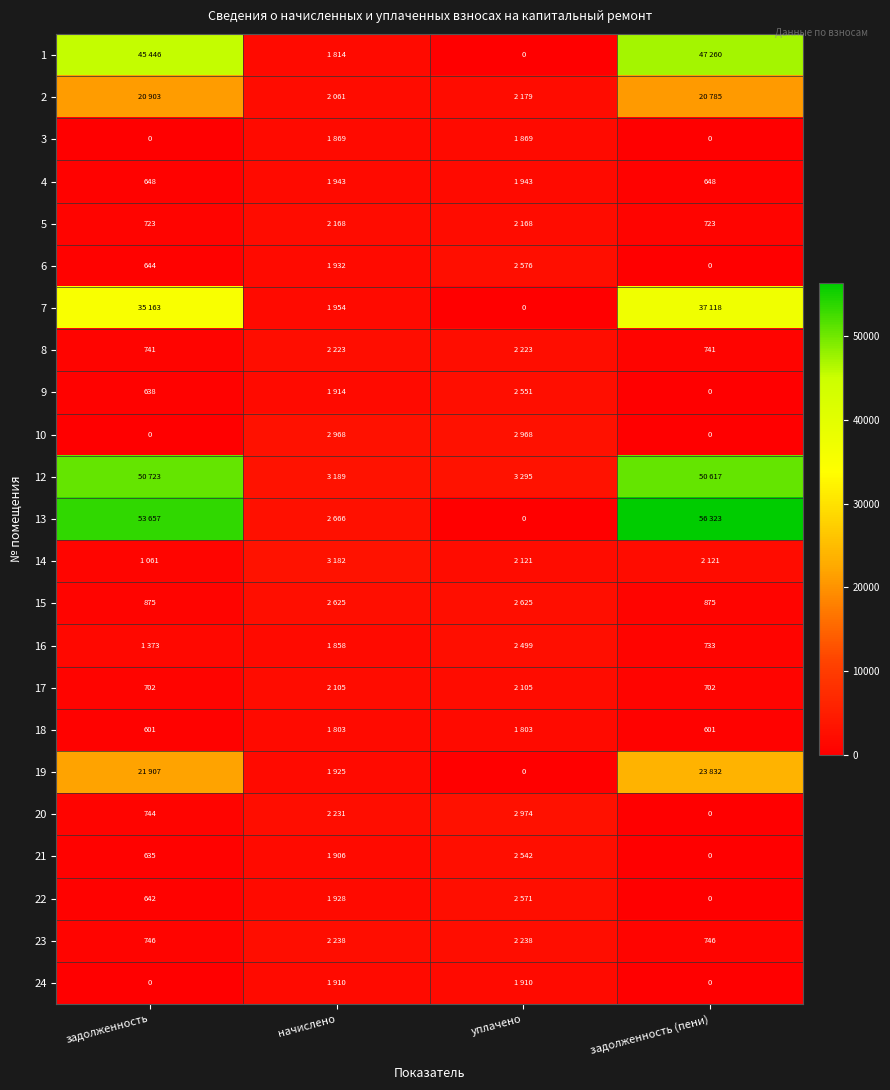

Count the number of categories in the chart.

4